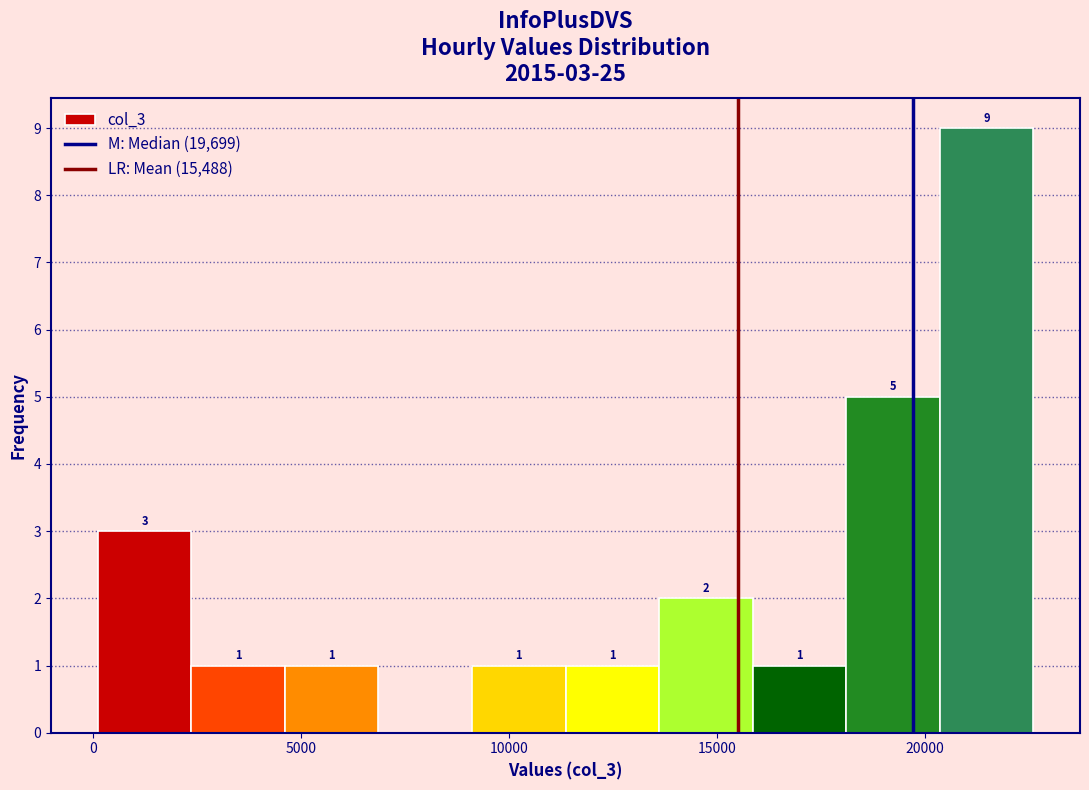

Which range on the x-axis has the tallest bar?

20500 to 22500